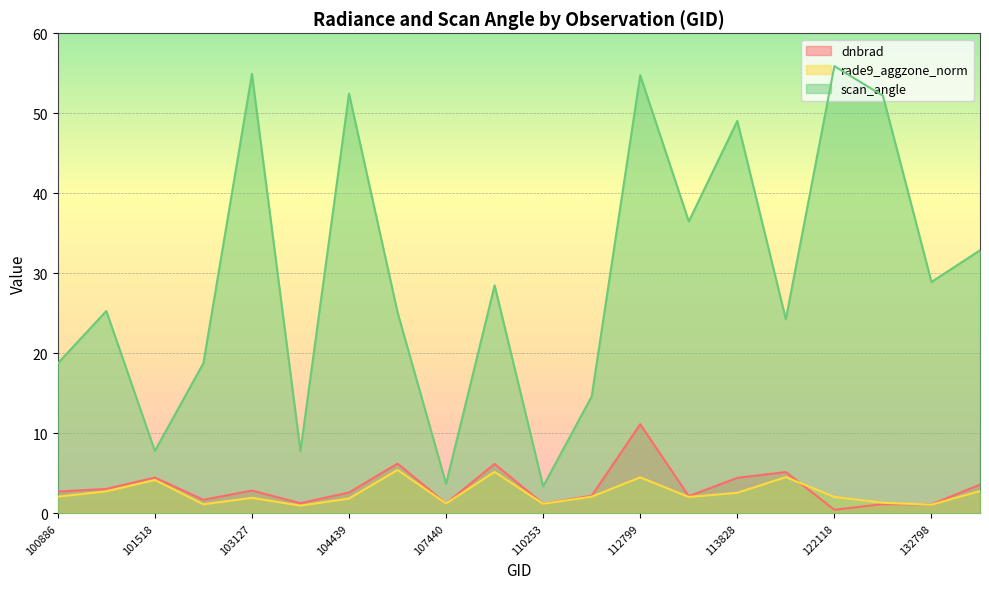

Which series has the widest spread of values?

scan_angle